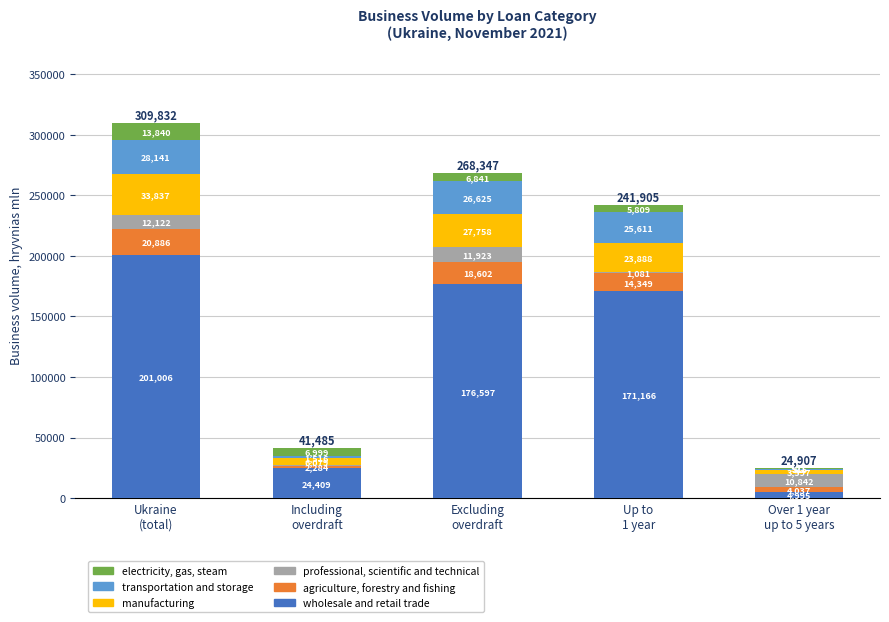

What is the highest value of the wholesale and retail trade series?

201006.5